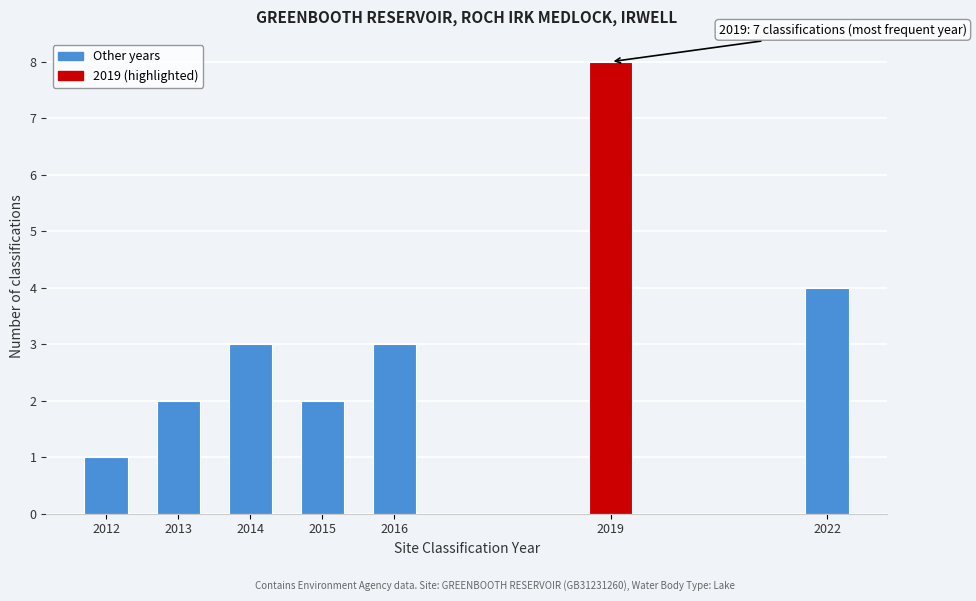

Reading right to left, list all the values displayed in this chart.

2022=4	2019=8	2016=3	2015=2	2014=3	2013=2	2012=1